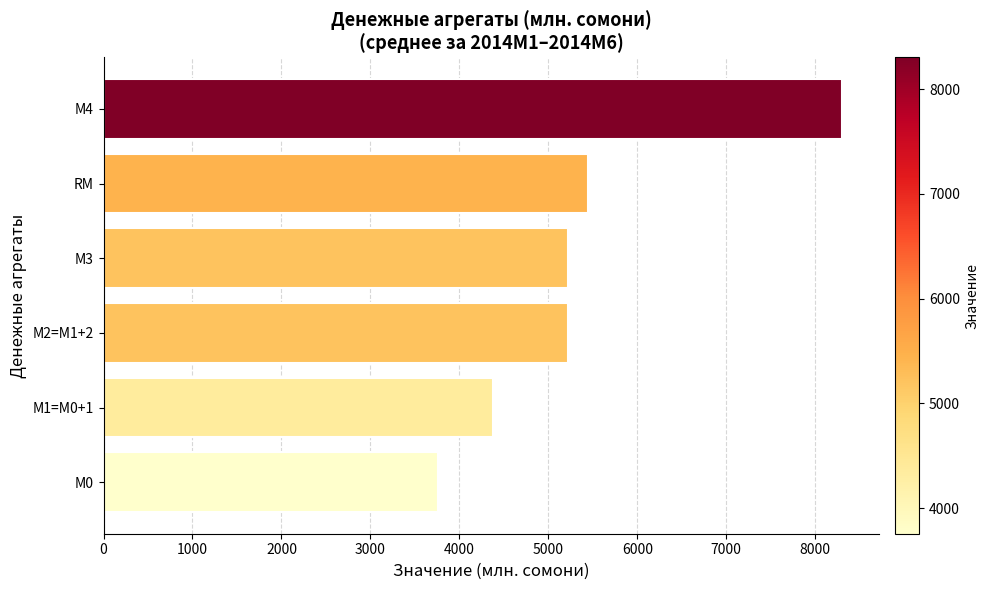

What is the difference between the second highest and minimum values?

1694.5